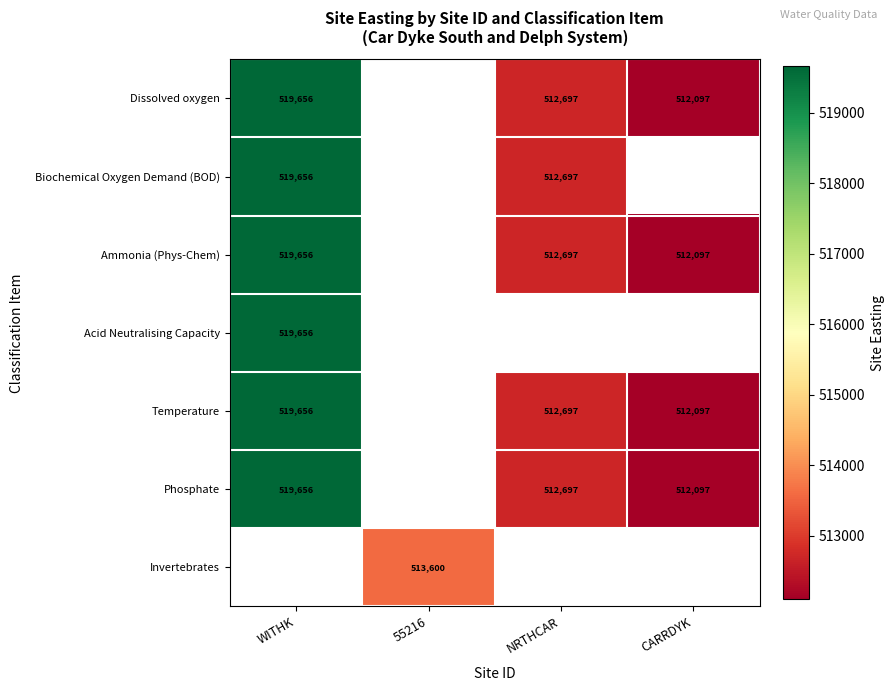

What is the difference between the Dissolved oxygen values at NRTHCAR and CARRDYK?

600